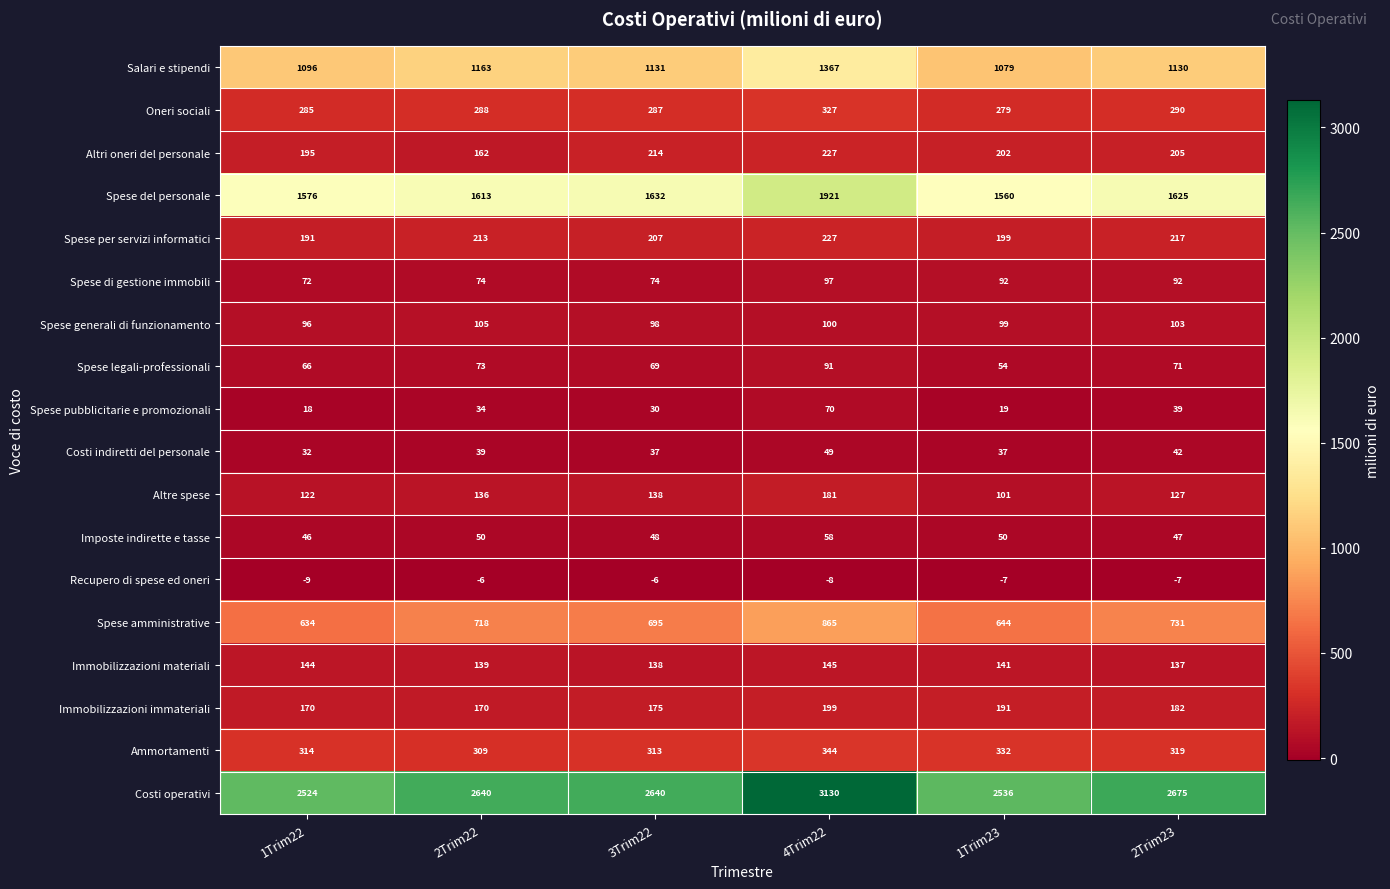

The value of Spese legali-professionali at 2Trim23 is 41. True or false?

False